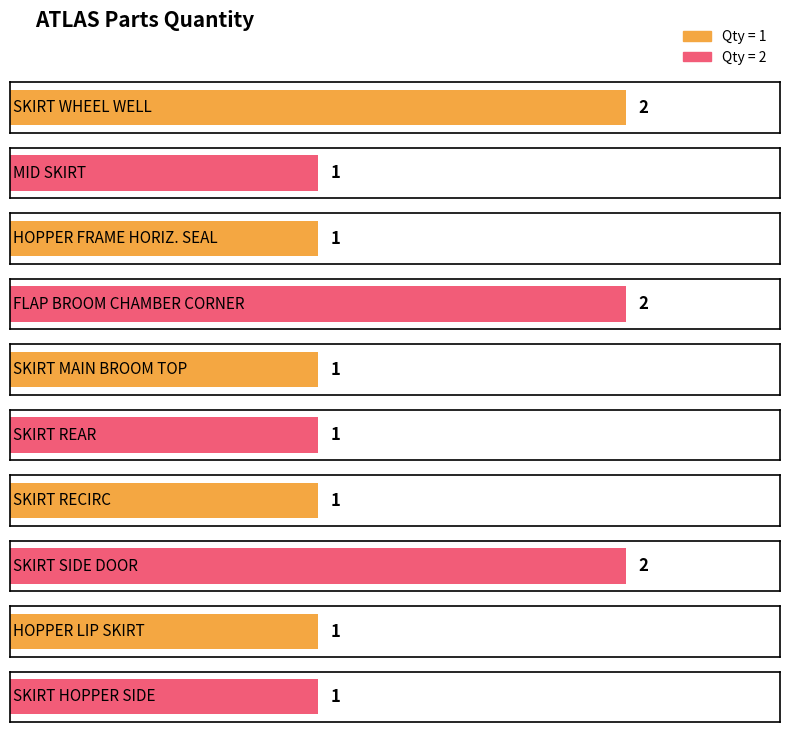

Where is the data nearest to the value 1?

MID SKIRT